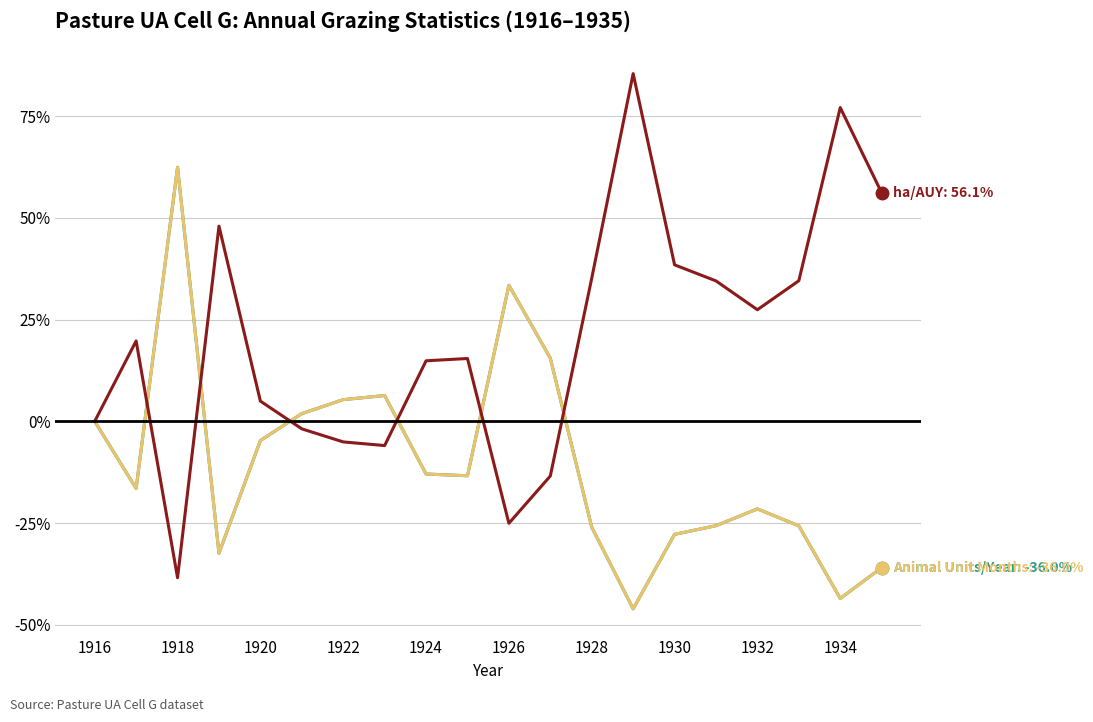

What is the smallest value displayed?

-46.1